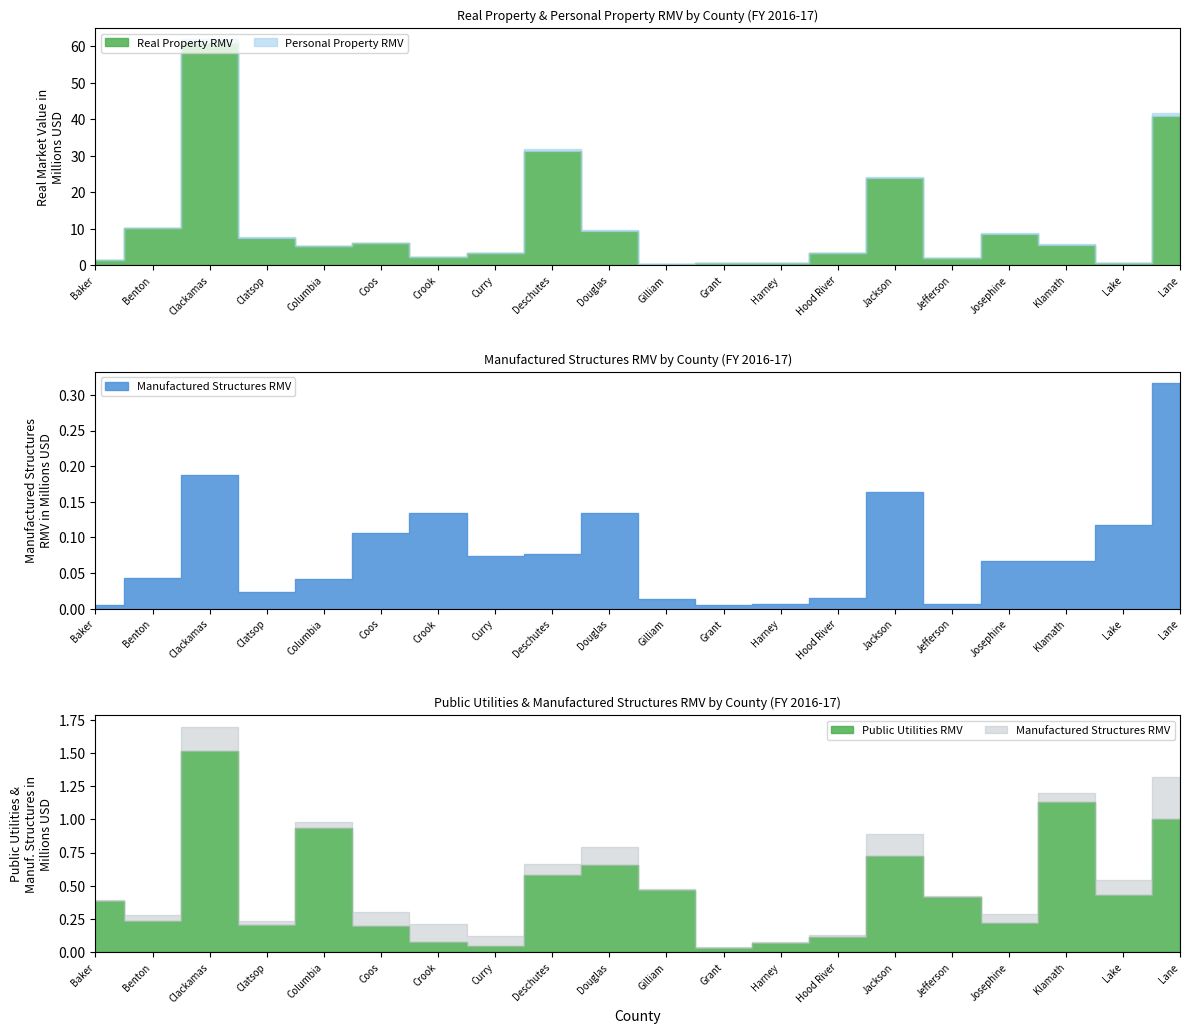

What is the difference between the maximum and minimum values in the Public Utilities RMV series?

1475809